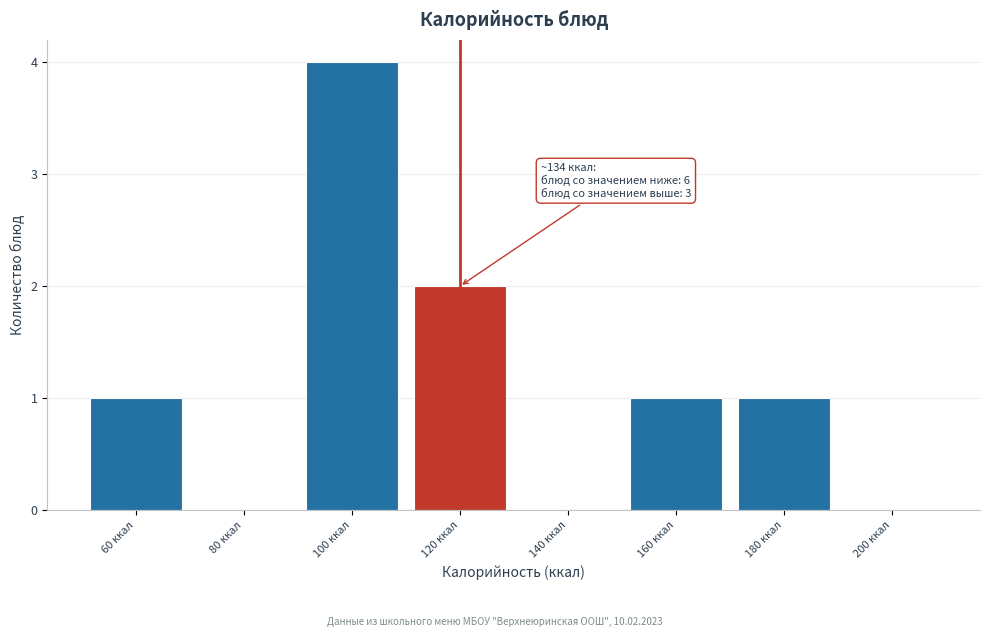

Reading right to left, extract all data points from this chart.

200 ккал=0	180 ккал=1	160 ккал=1	140 ккал=0	120 ккал=2	100 ккал=4	80 ккал=0	60 ккал=1